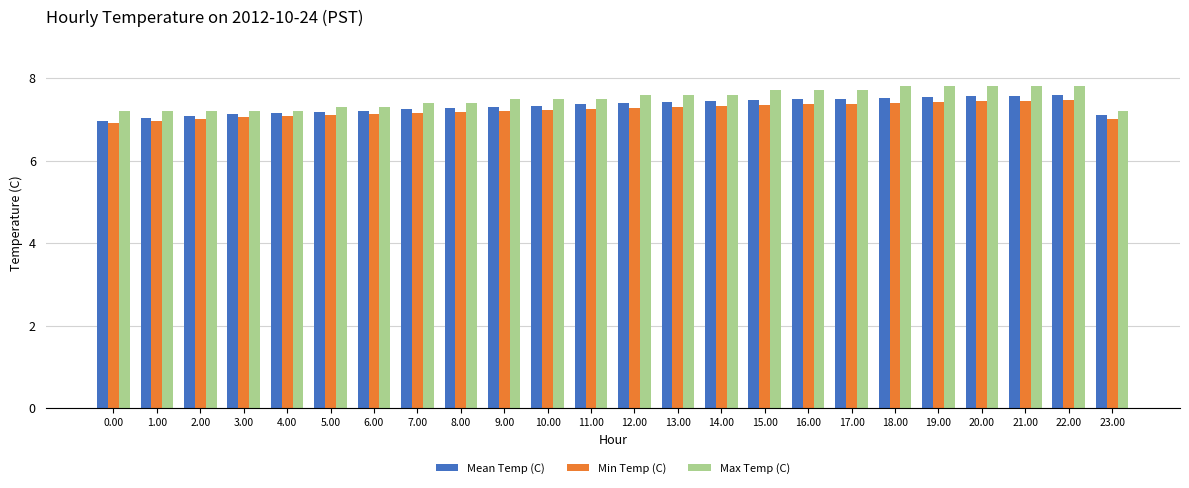

Is the value of Max Temp (C) at 22.00 greater than the value of Mean Temp (C) at 21.00?

Yes